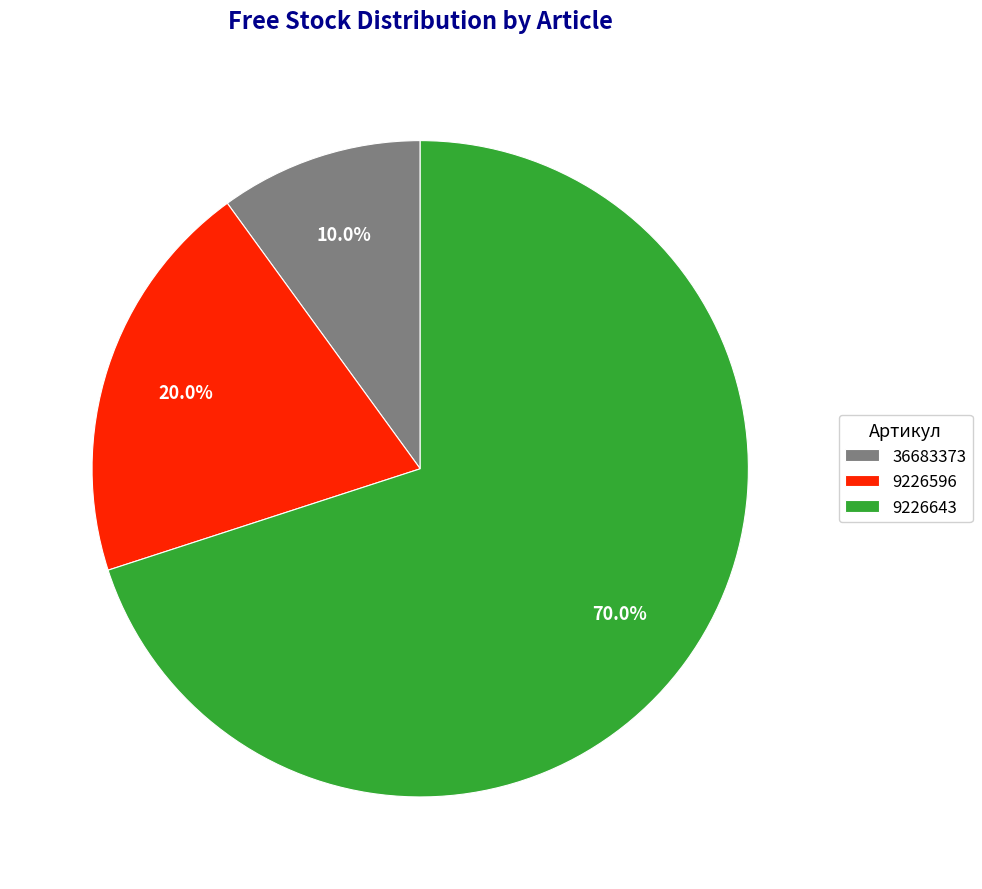

To the nearest percent, what is the difference between the largest and smallest slice percentages?

60%